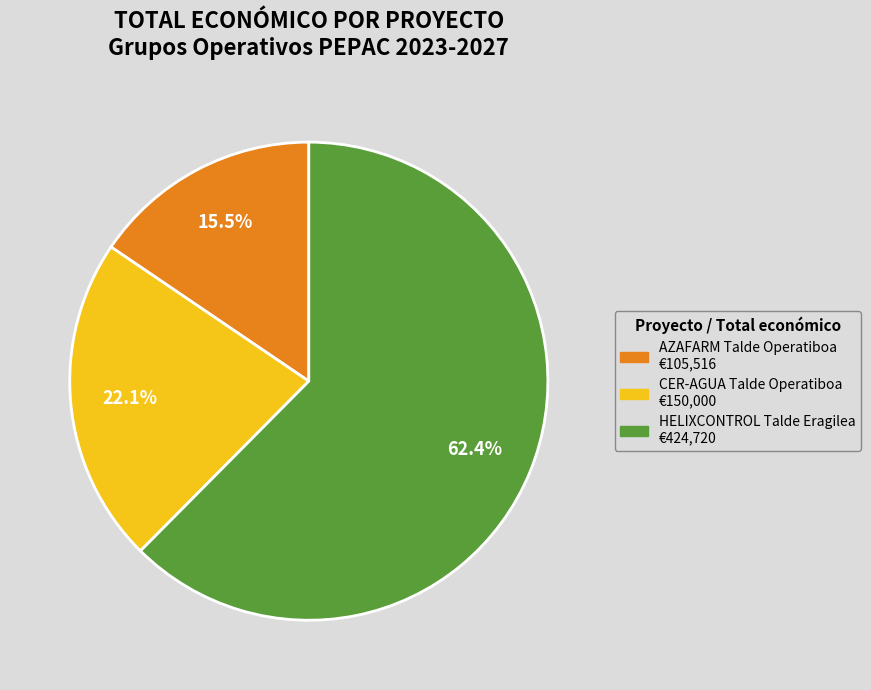

Is it true that CER-AGUA Talde Operatiboa is 14% of the pie?

False